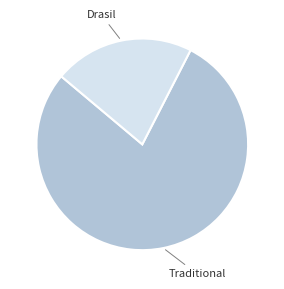

Is there a majority slice in this chart?

Yes